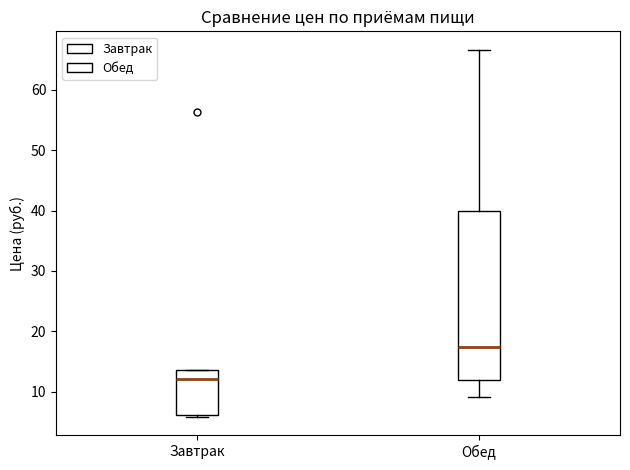

Which box is the tallest, from its lower edge to its upper edge?

Обед